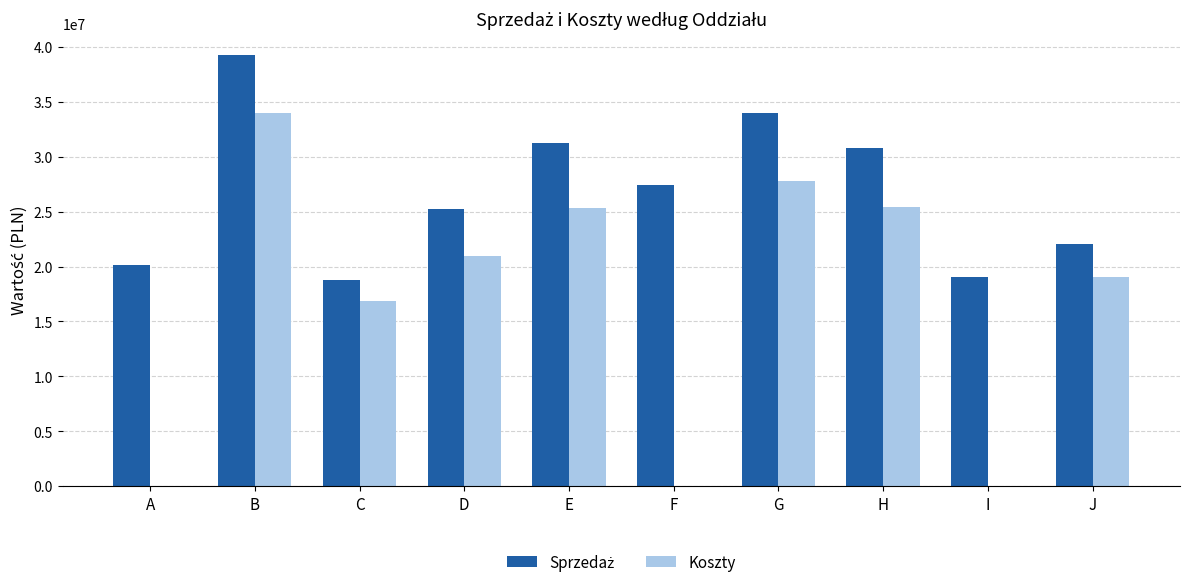

Where does the Koszty series first go above 20917234?

B